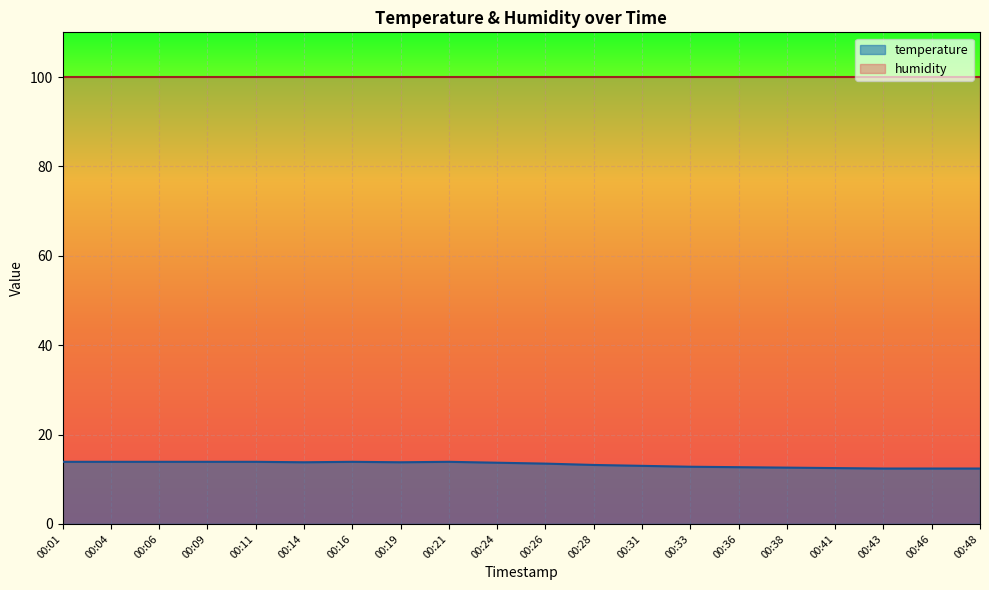

At which label is the value closest to 13?

00:31